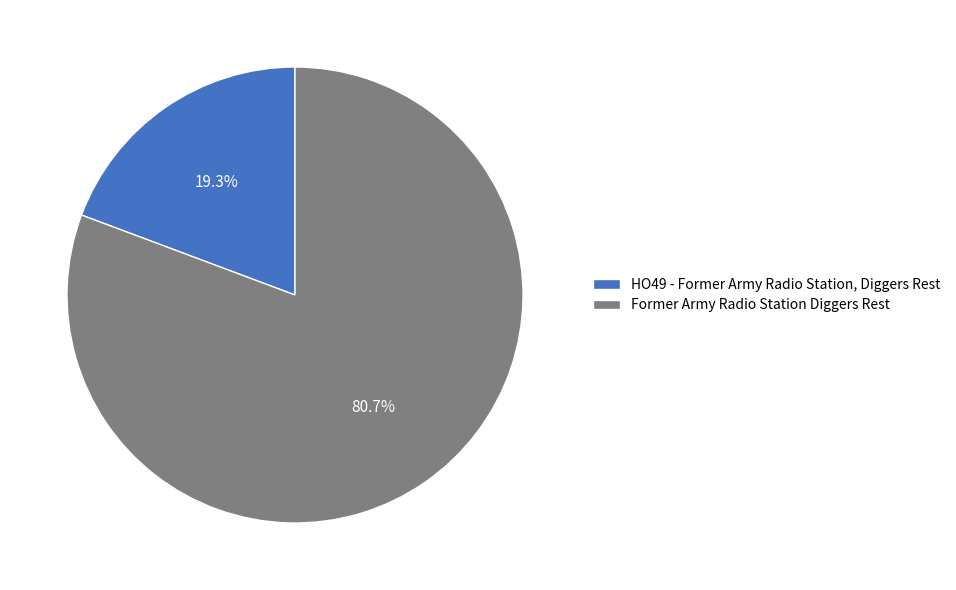

To the nearest percent, what is the average slice percentage?

50%